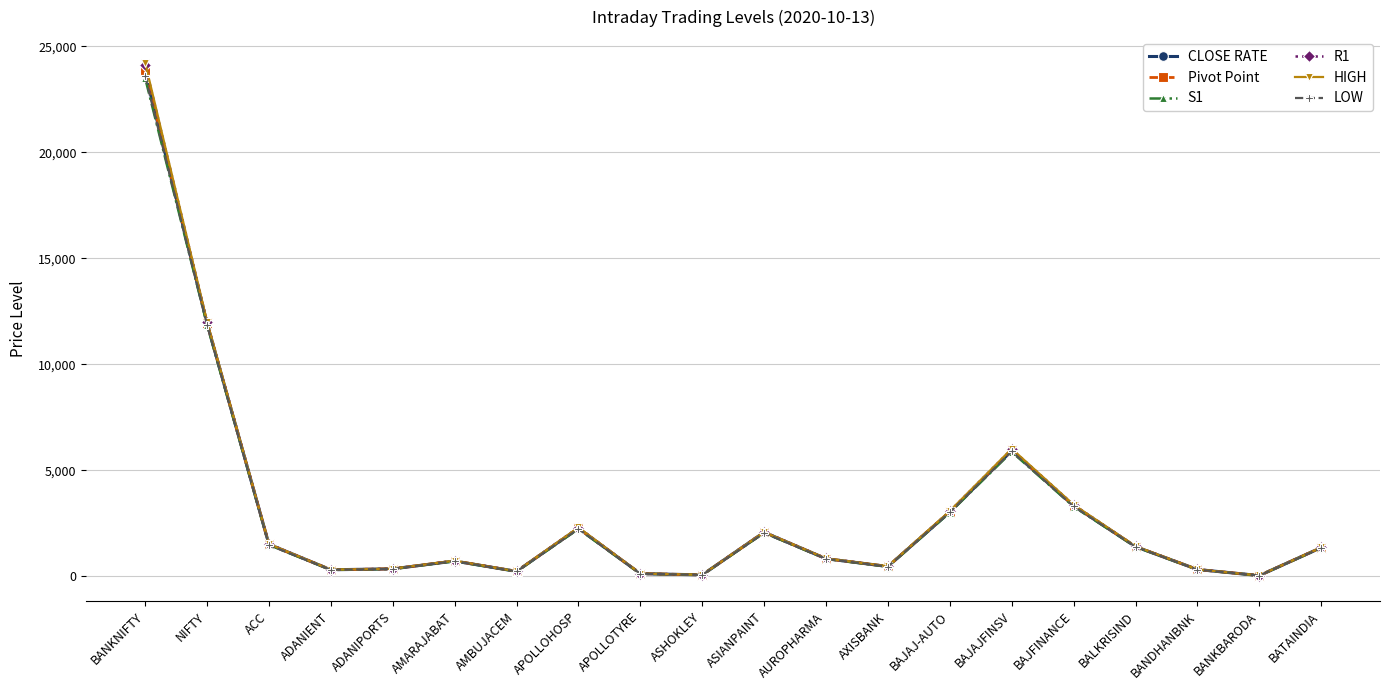

Does the chart have visible grid lines?

Yes